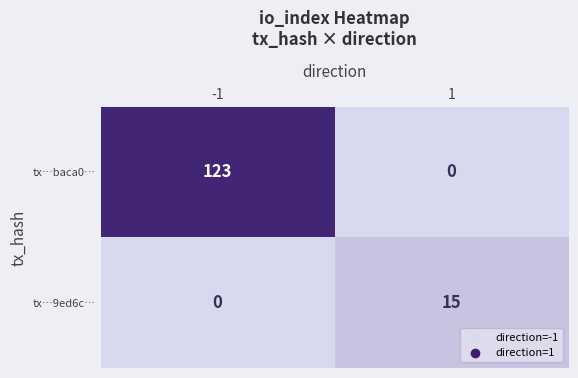

The tx…9ed6c… series shows 9 at -1. True or false?

False